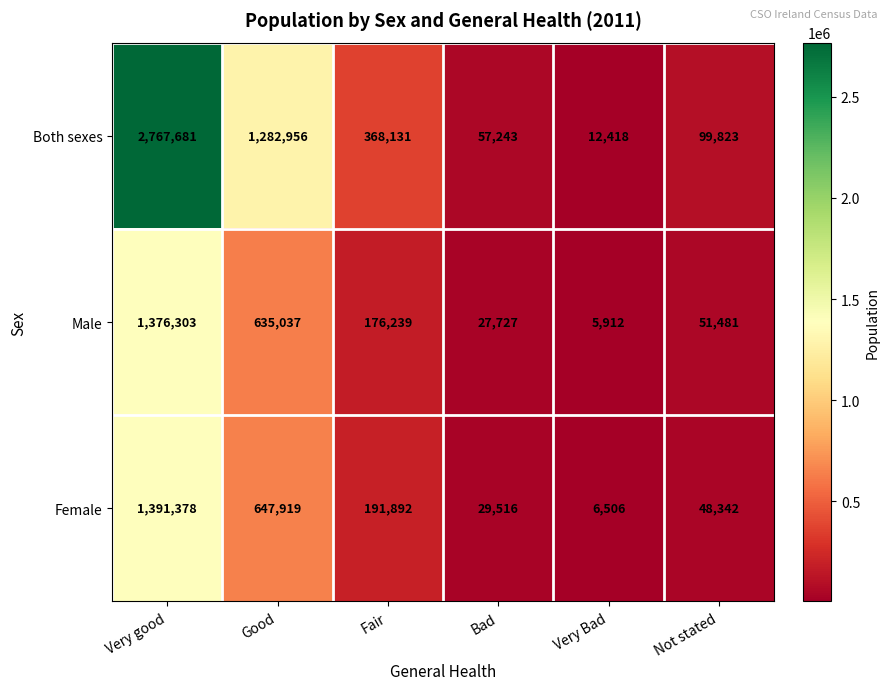

What is the difference between the highest and lowest values at Very Bad?

6506